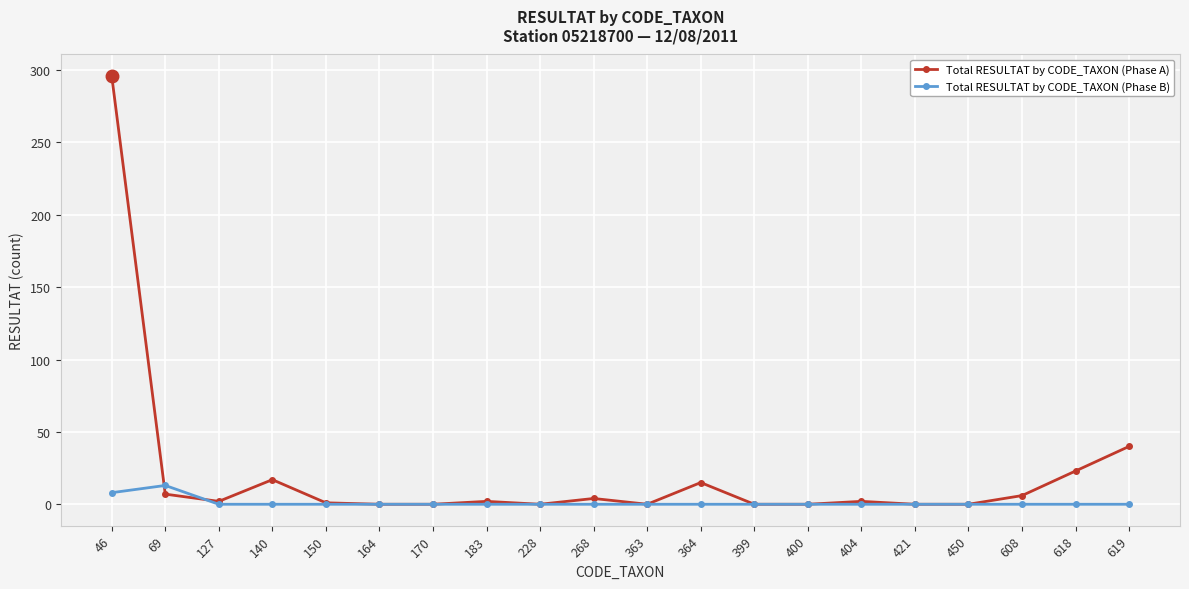

At which label does Total RESULTAT by CODE_TAXON (Phase B) reach its peak?

69